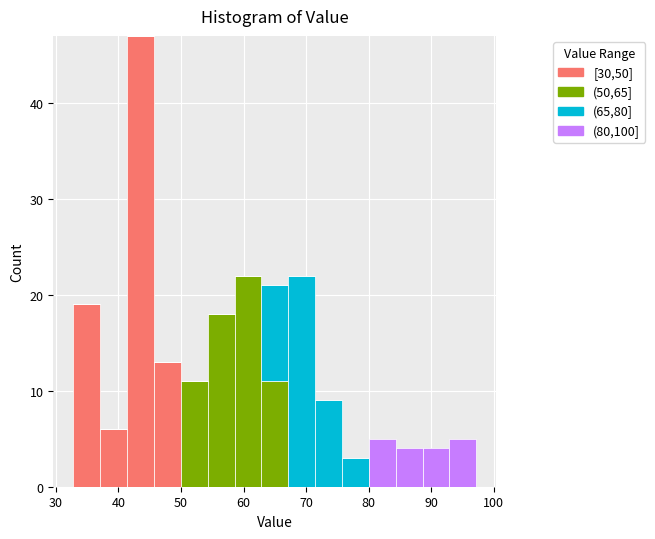

Which range on the x-axis has the tallest stacked bar (by total height)?

41 to 46